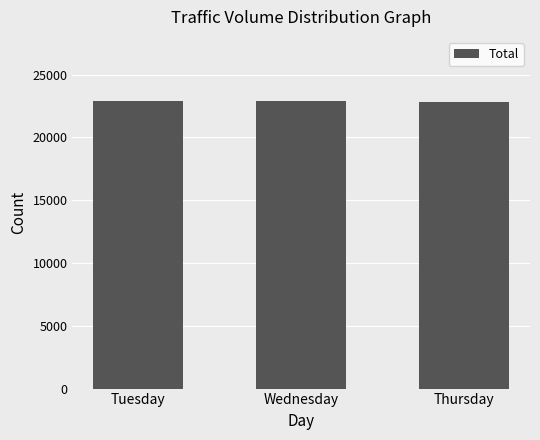

What is the sum of the values at Wednesday and Tuesday?

45800